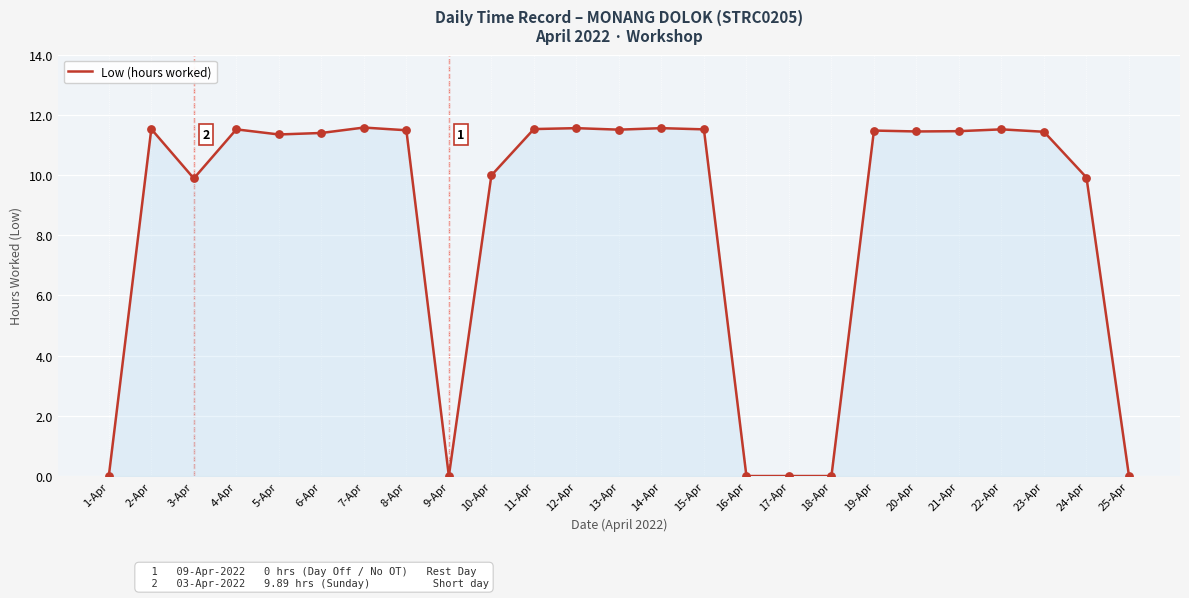

Approximately how many times larger is the value at 24-Apr compared to 20-Apr?

0.9